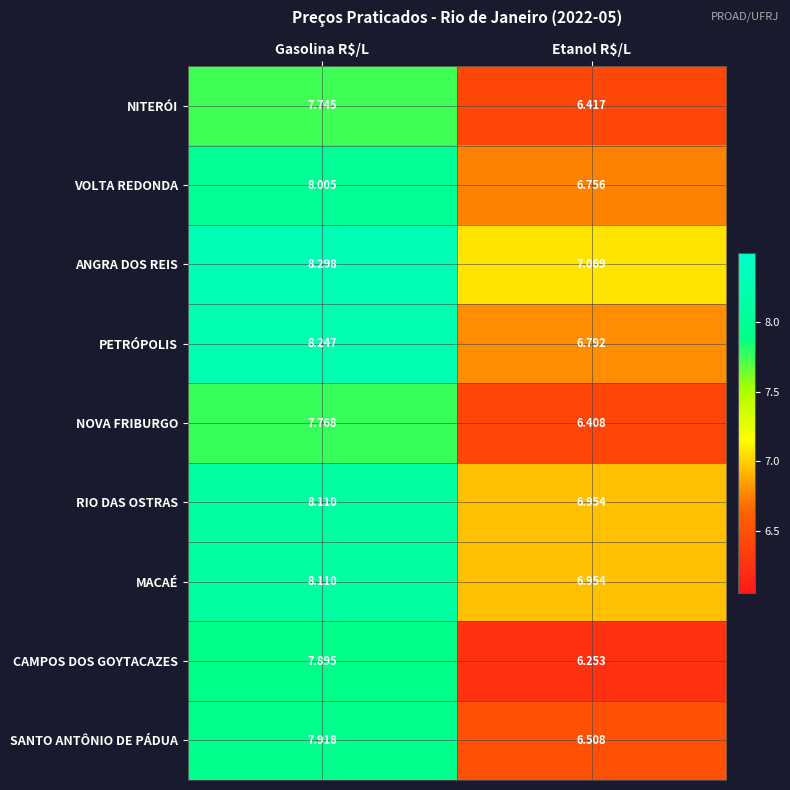

Which label corresponds to the smallest value in the chart?

Etanol R$/L